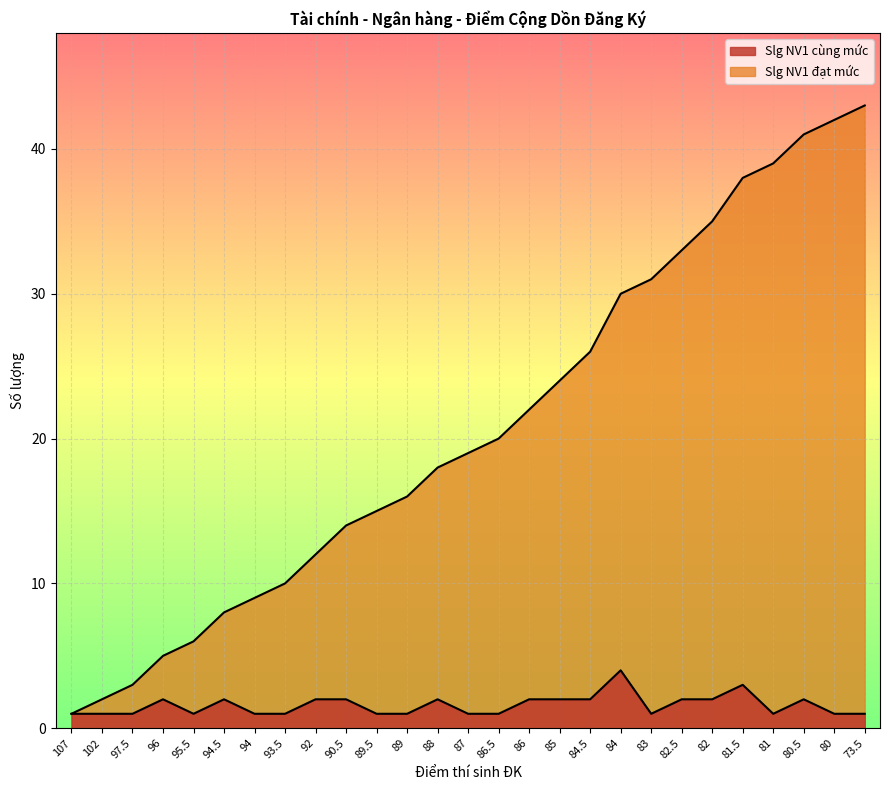

At how many categories does at least one series exceed 23?

11